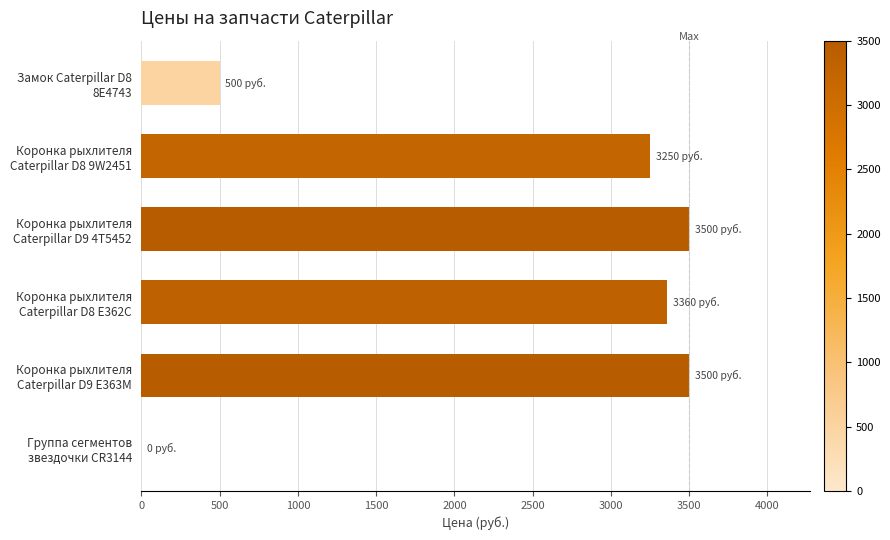

What is the greatest value displayed?

3500